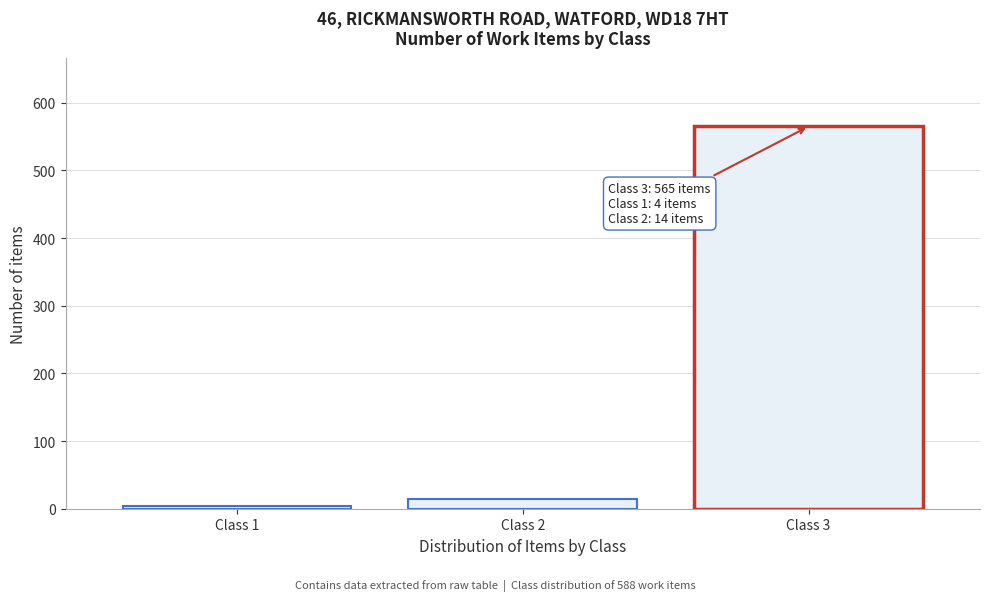

Which range on the x-axis has the tallest bar?

2.5 to 3.5